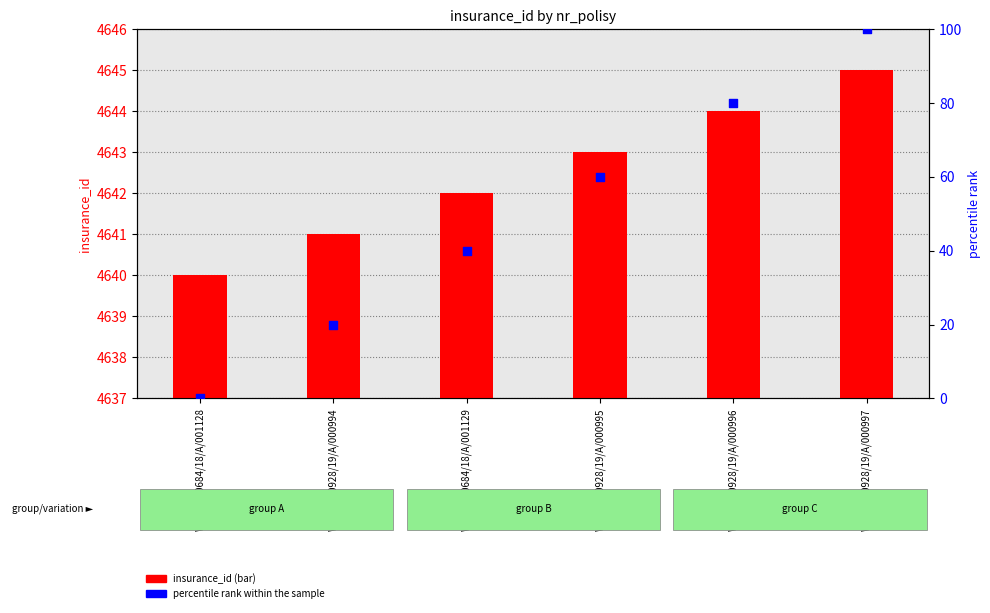

What are all the series names shown in the legend?

insurance_id, percentile rank within the sample